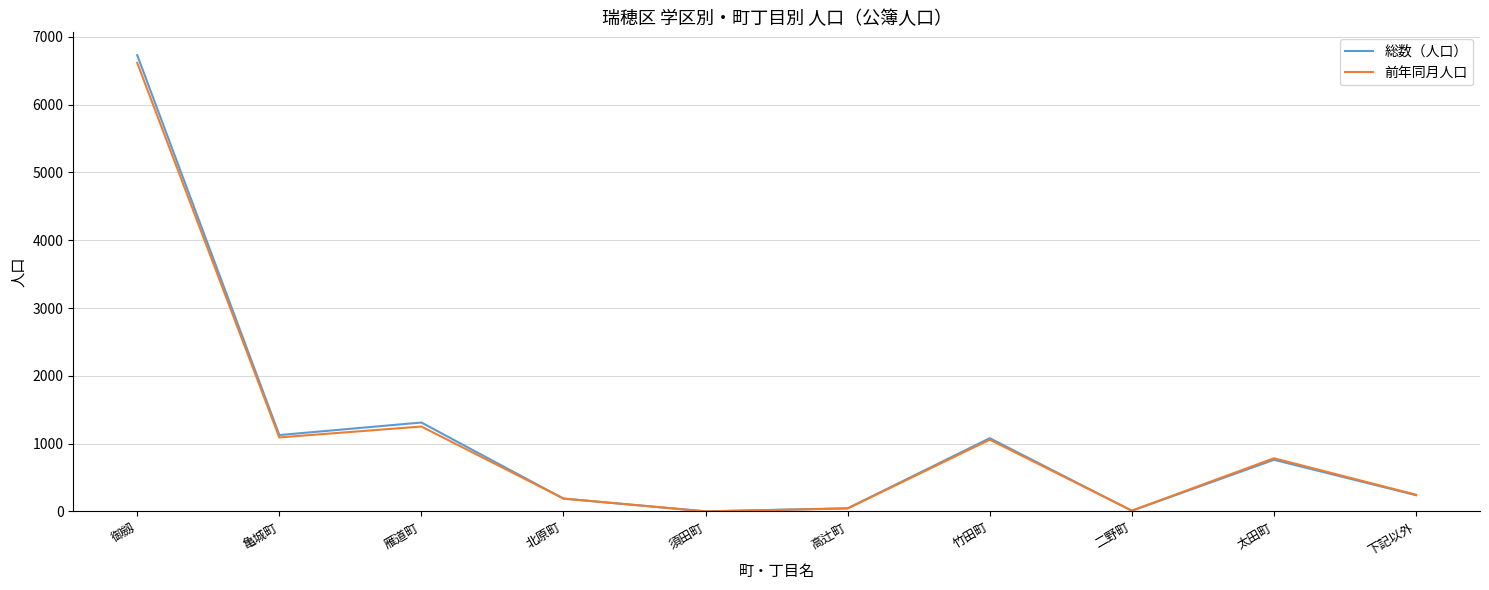

Which category has the highest value in the 前年同月人口 series?

御劔